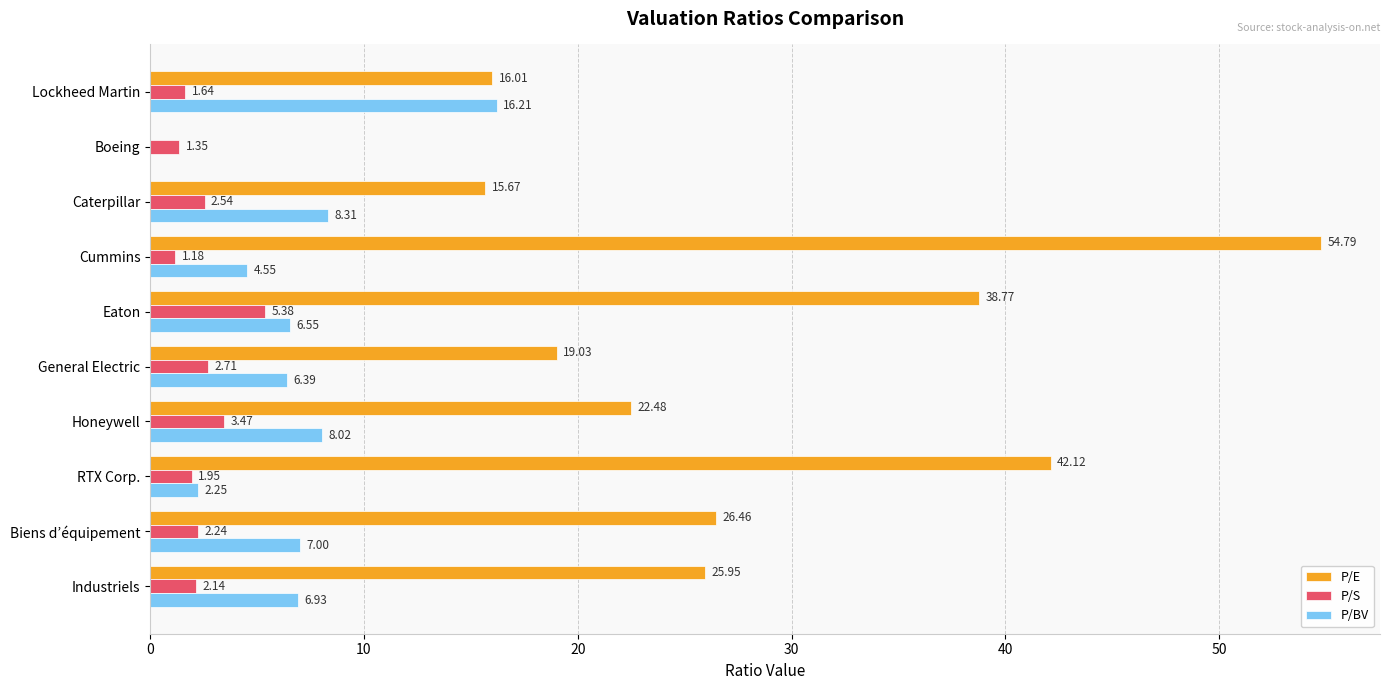

Which category has the highest value in the P/BV series?

Lockheed Martin